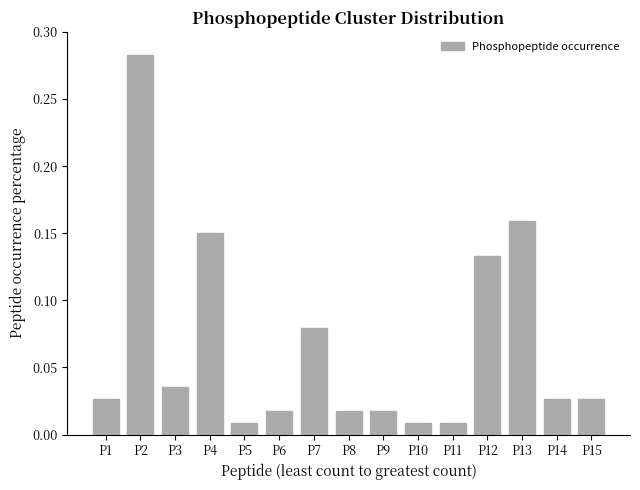

At which category does the chart reach its peak across all series?

P2